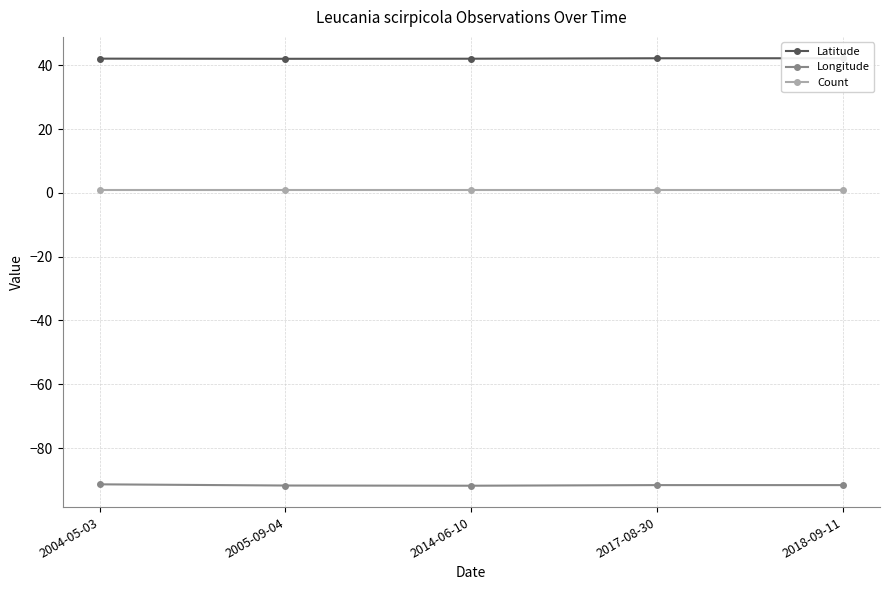

Rank the series at 2005-09-04 from lowest to highest value.

Longitude, Count, Latitude